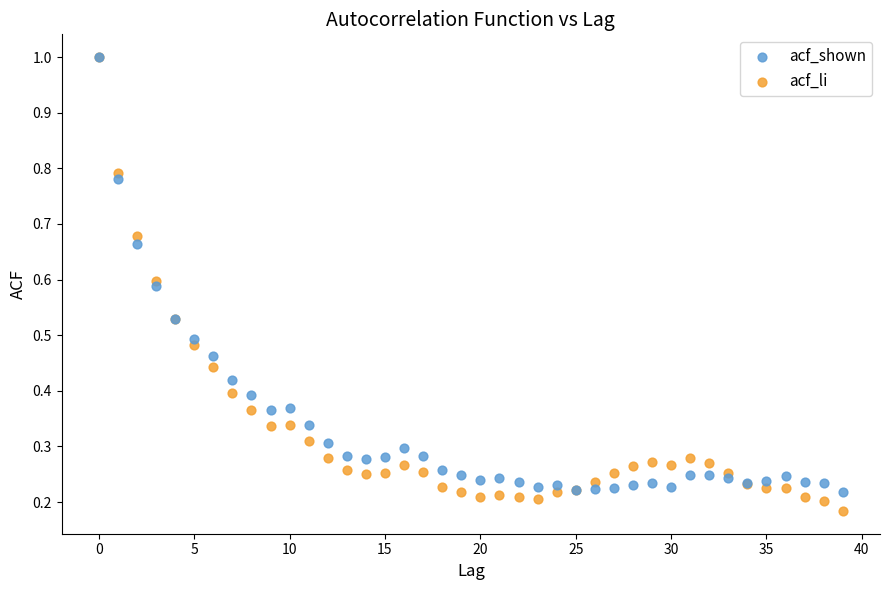

Which series contains the lowest Y value?

acf_li